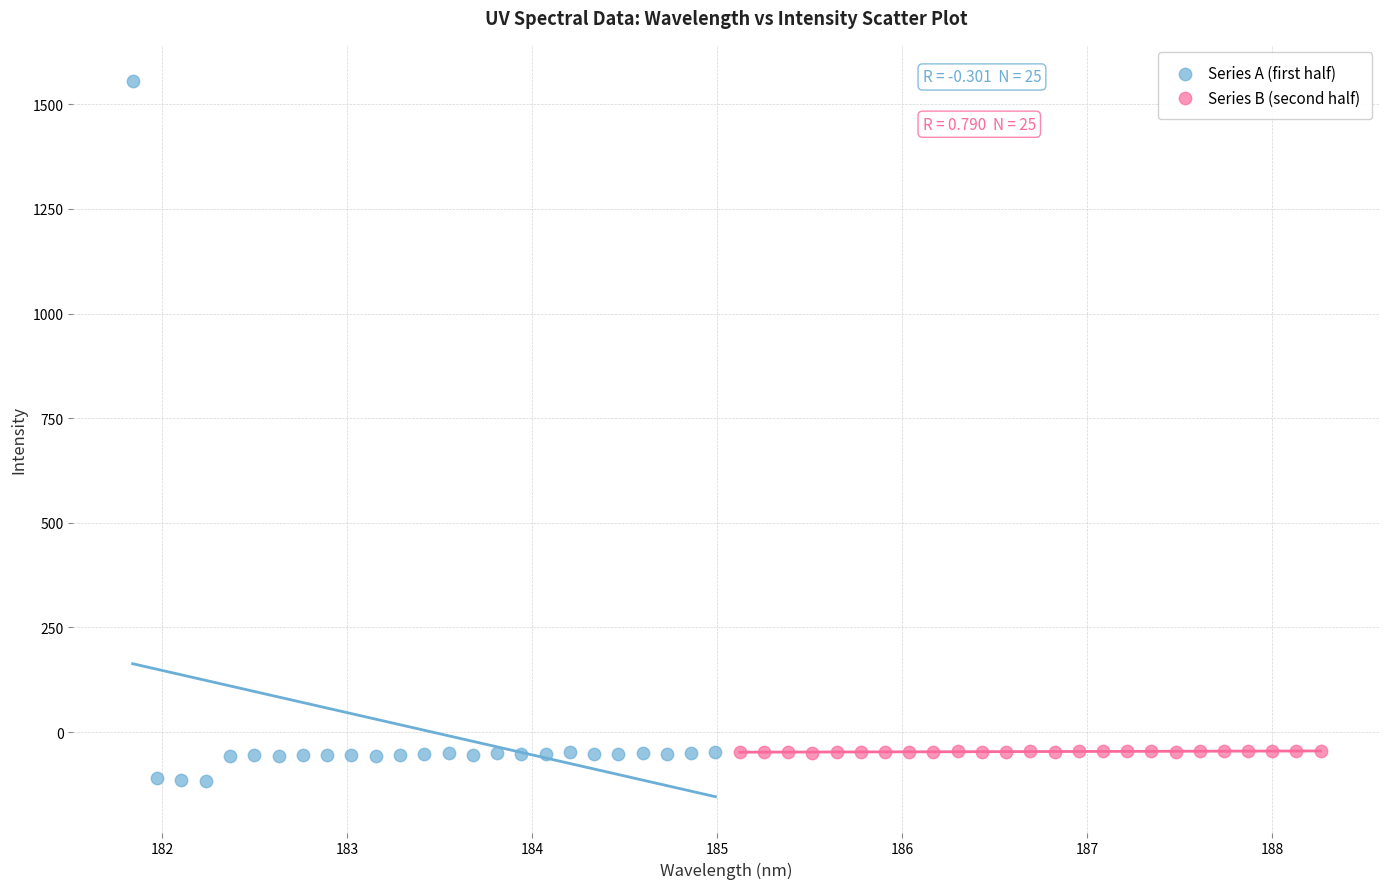

Which series has the widest spread of Y values?

Series A (first half)